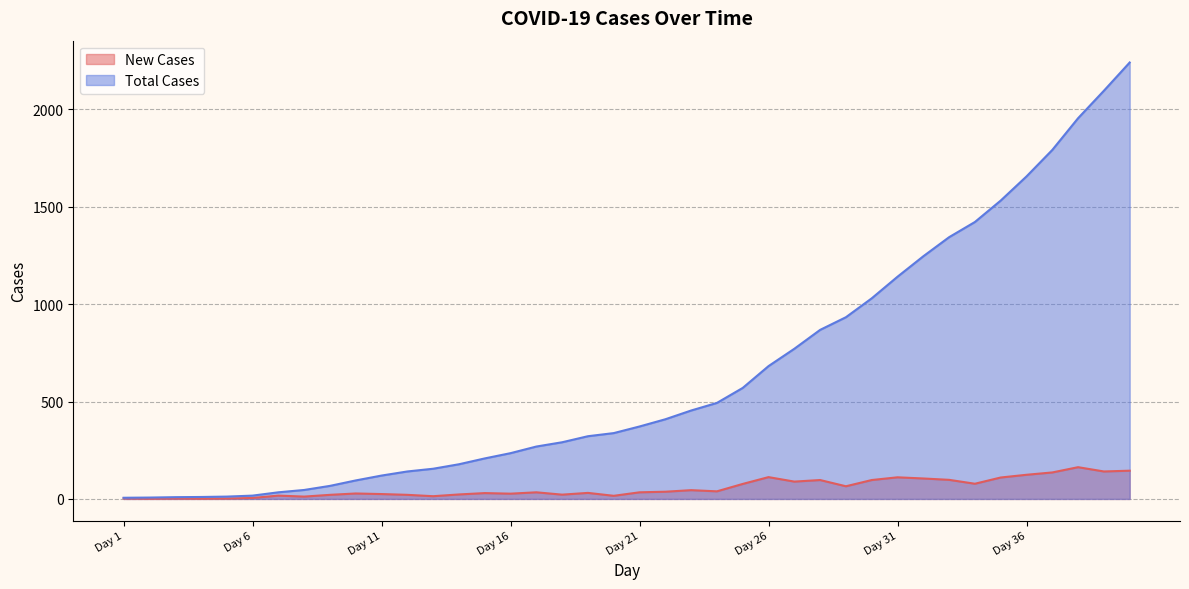

At Day 30, list the series in order from largest to smallest.

Total Cases, New Cases